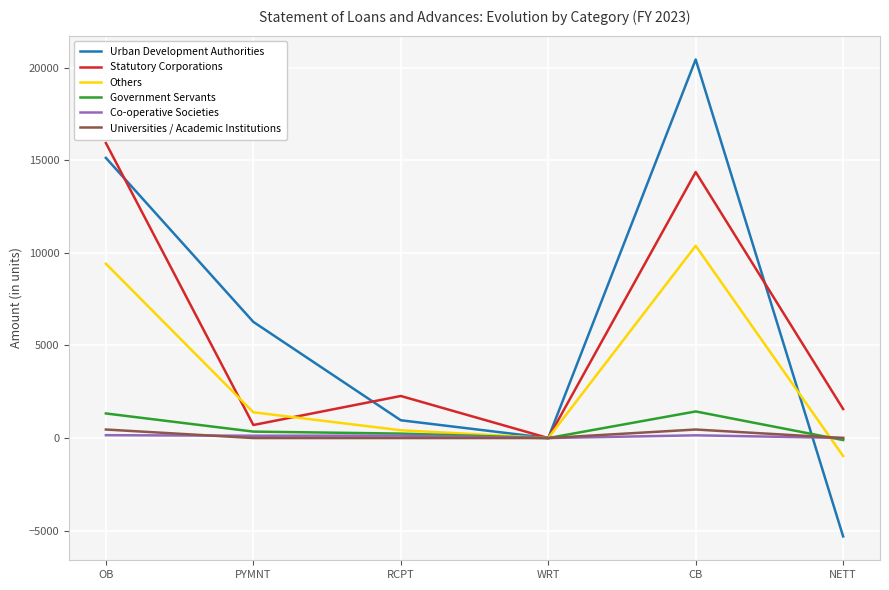

Is it true that Urban Development Authorities equals 960.9 at RCPT?

True